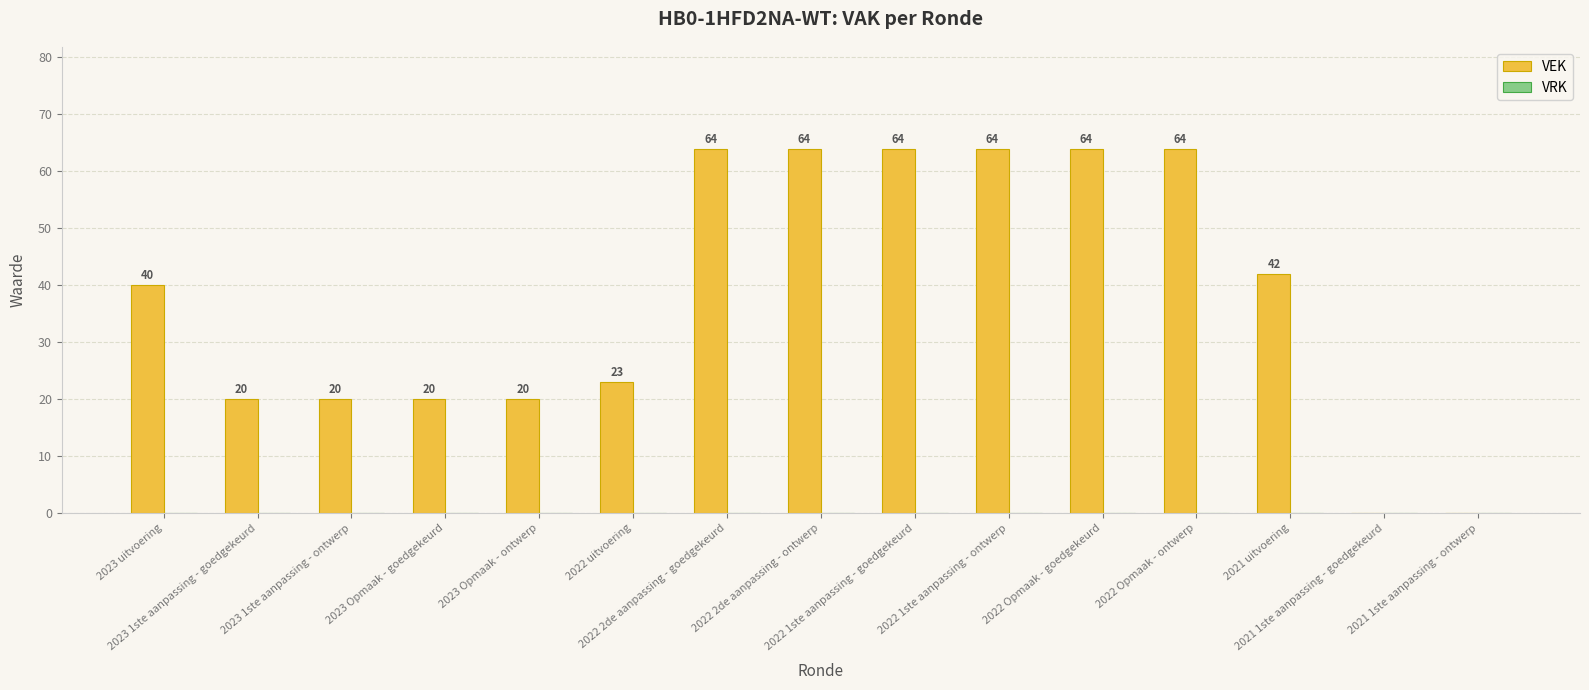

What is the sum of all values?

569